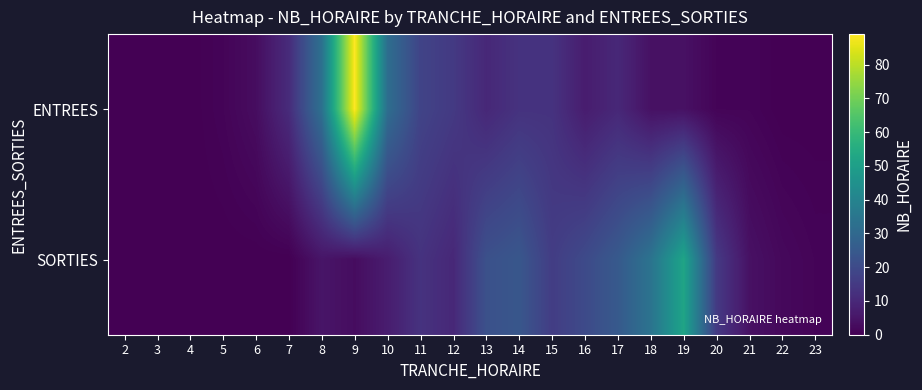

Which has a higher value, 15 or 3?

15